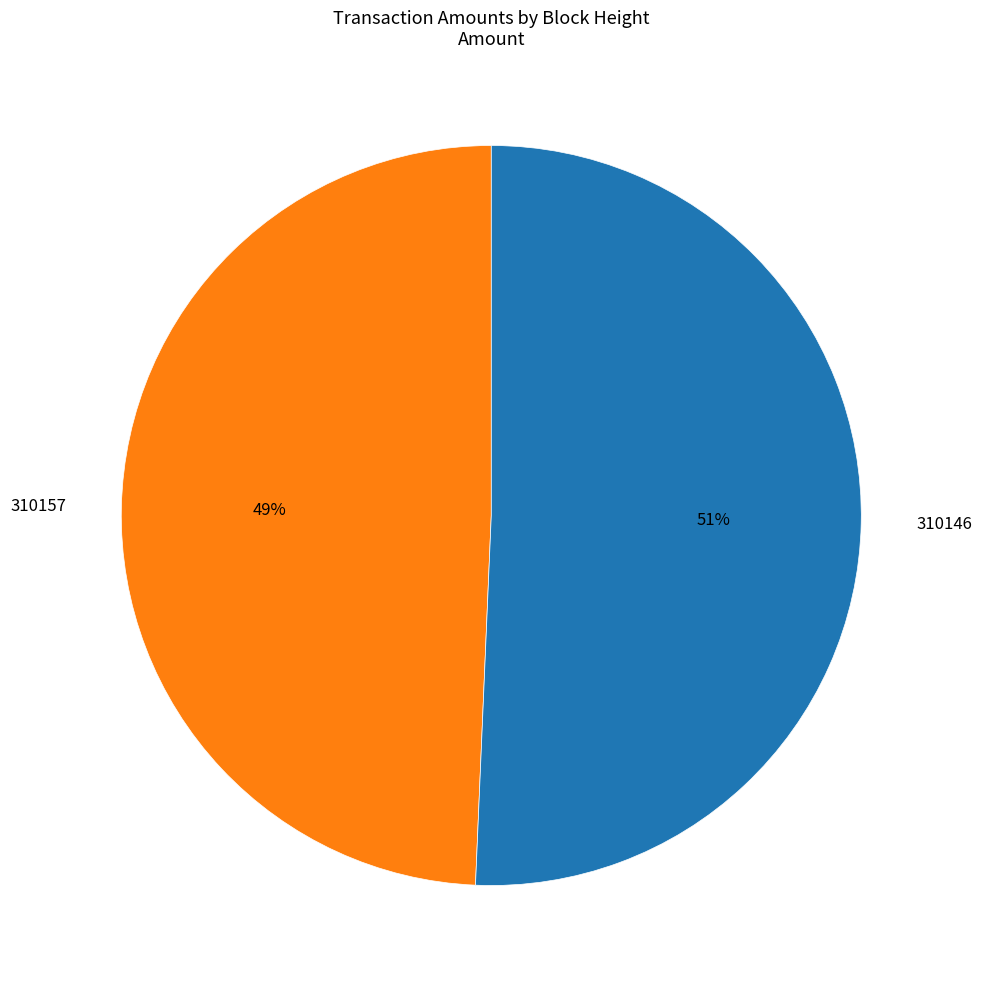

Rank the categories by value from highest to lowest.

310146, 310157